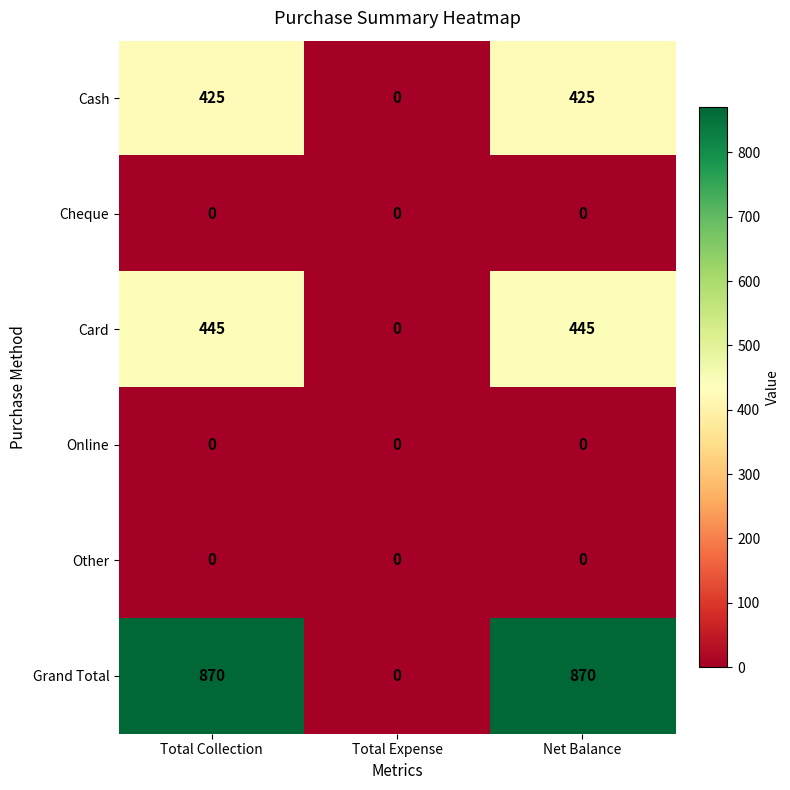

Which series has the largest total across all categories?

Grand Total